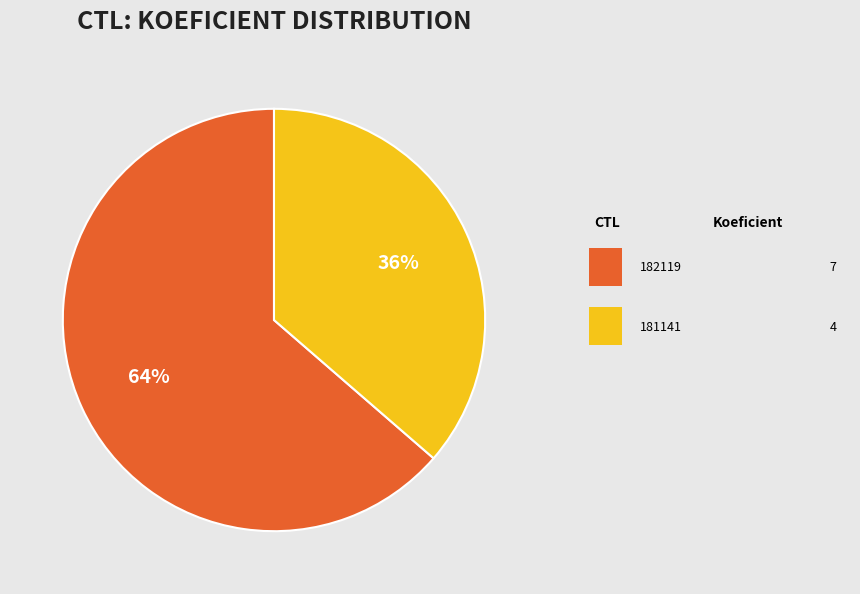

To the nearest percent, what is the average slice percentage?

50%